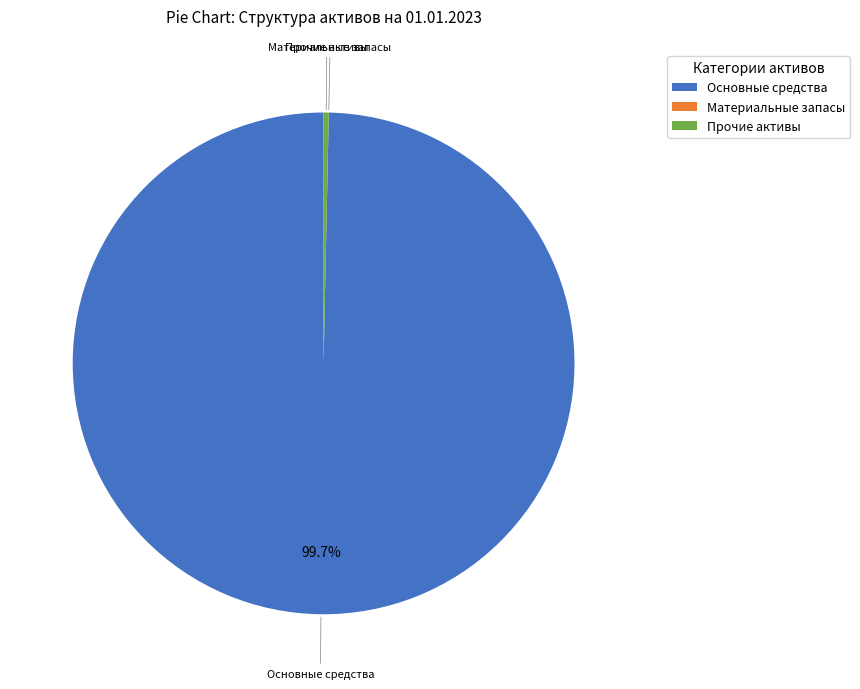

Between Прочие активы and Основные средства, which is larger?

Основные средства